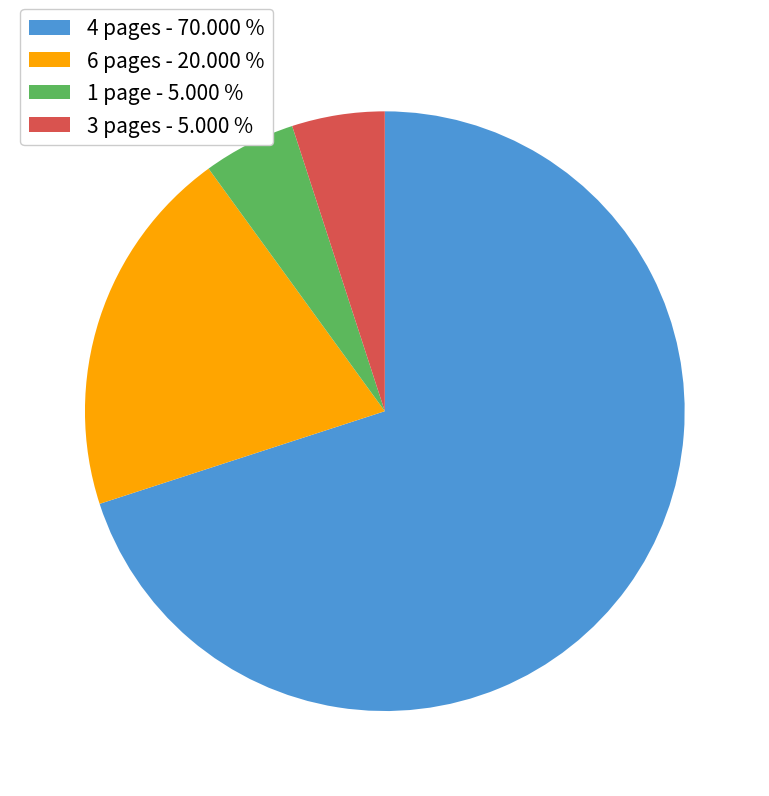

Is the sum of 3 pages - 5.000 % and 6 pages - 20.000 % greater than half?

No